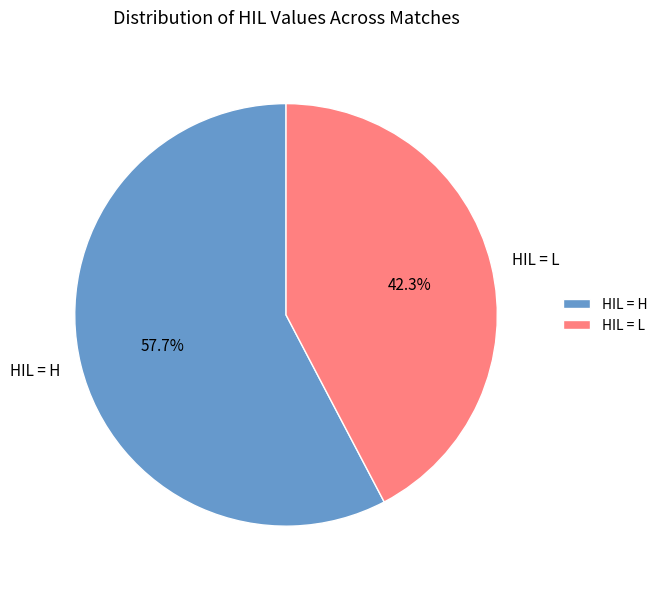

What is the total percentage of HIL = H and HIL = L?

100.0%